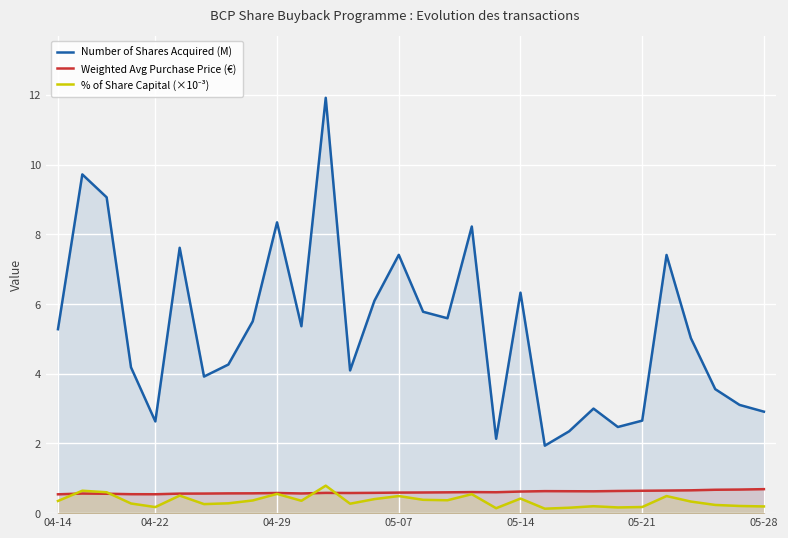

After their last crossing, which series has the higher values: % of Share Capital (×10⁻³) or Weighted Avg Purchase Price (€)?

Weighted Avg Purchase Price (€)